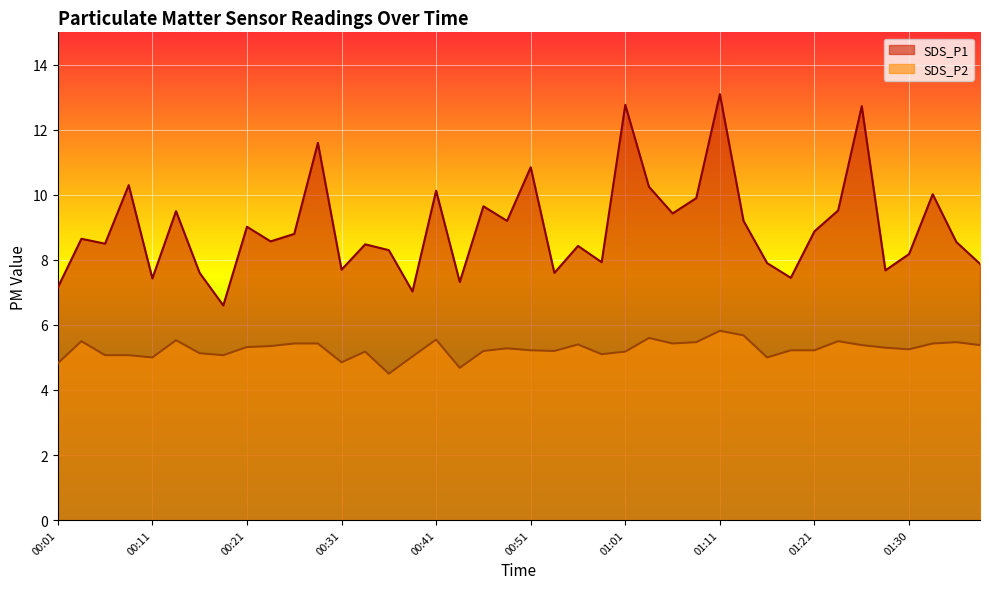

Where is the first local maximum for SDS_P1?

00:04